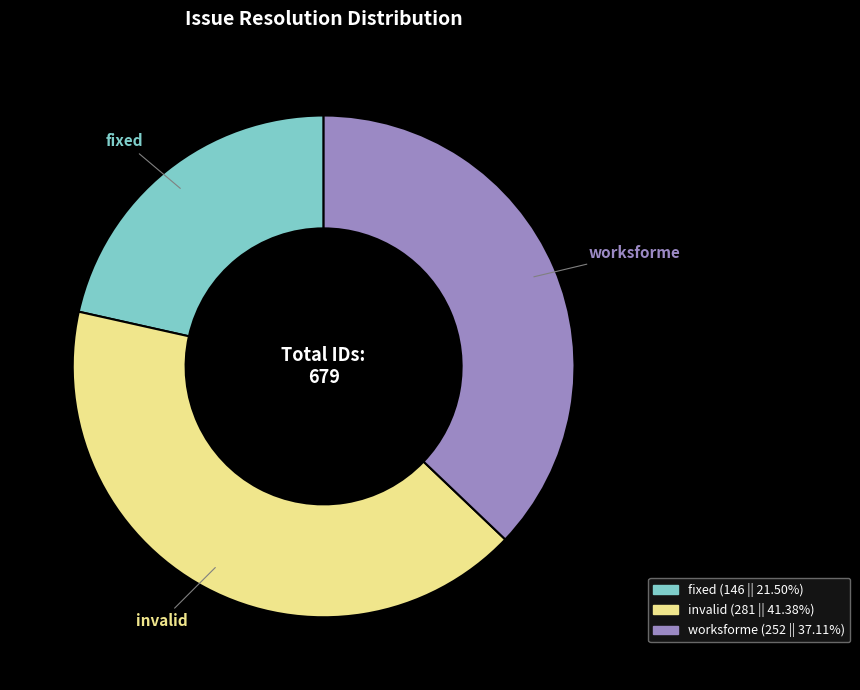

Rank the categories by value from highest to lowest.

invalid, worksforme, fixed